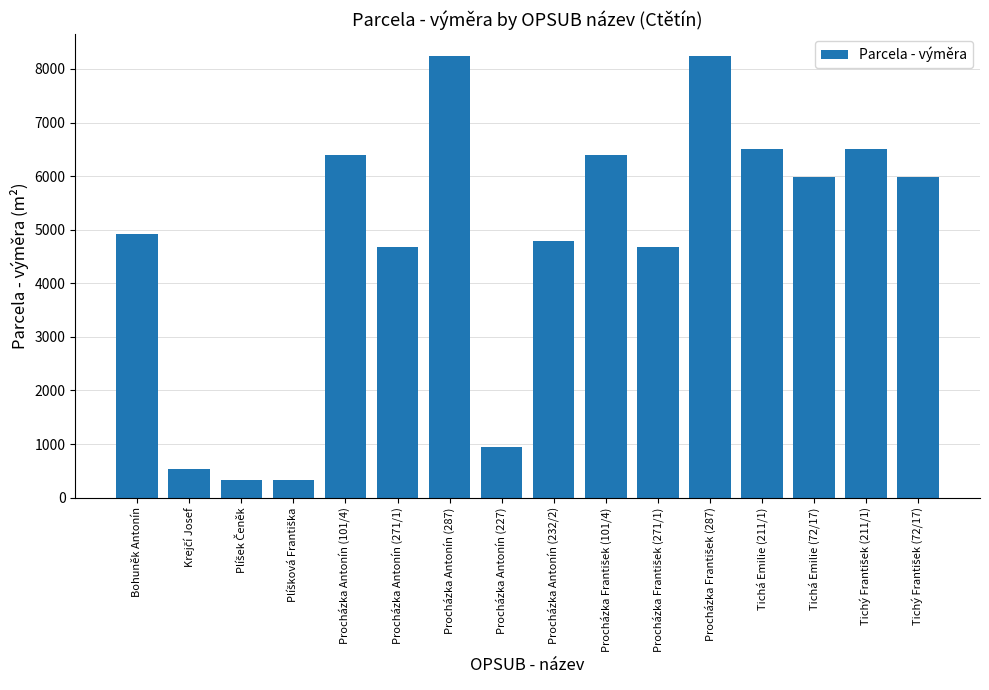

How many bars are there in total?

16